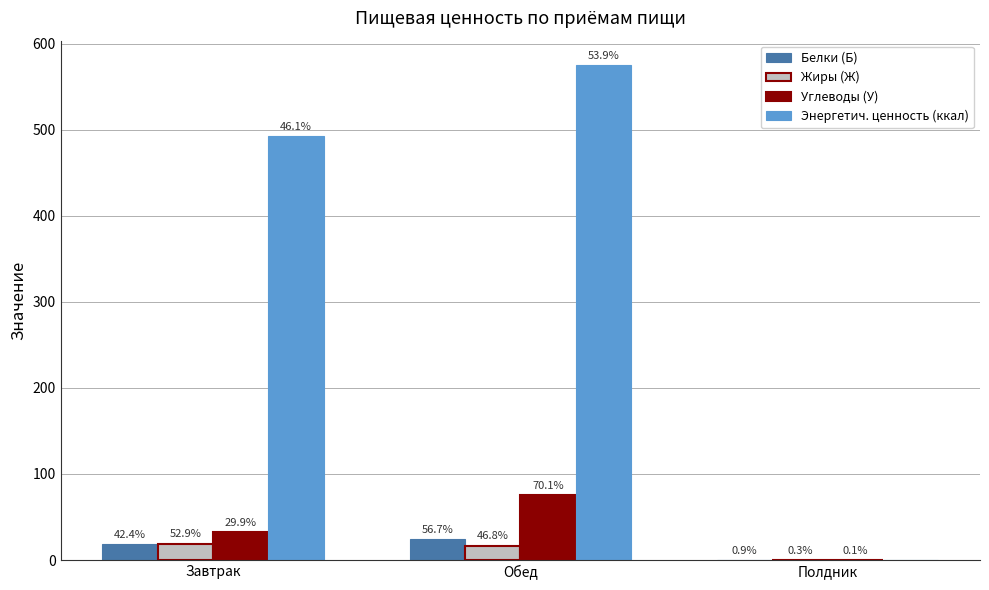

What are all the series names shown in the legend?

Белки (Б), Жиры (Ж), Углеводы (У), Энергетич. ценность (ккал)